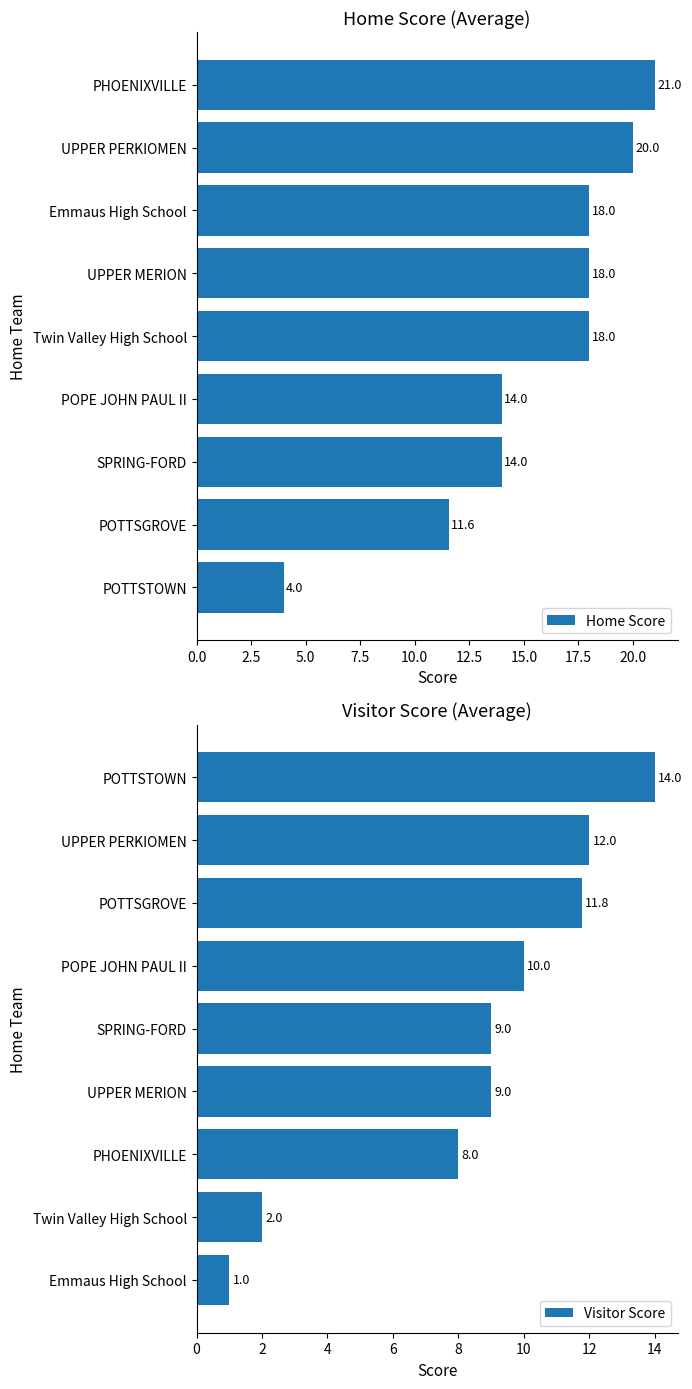

Count the number of data series in this chart.

2